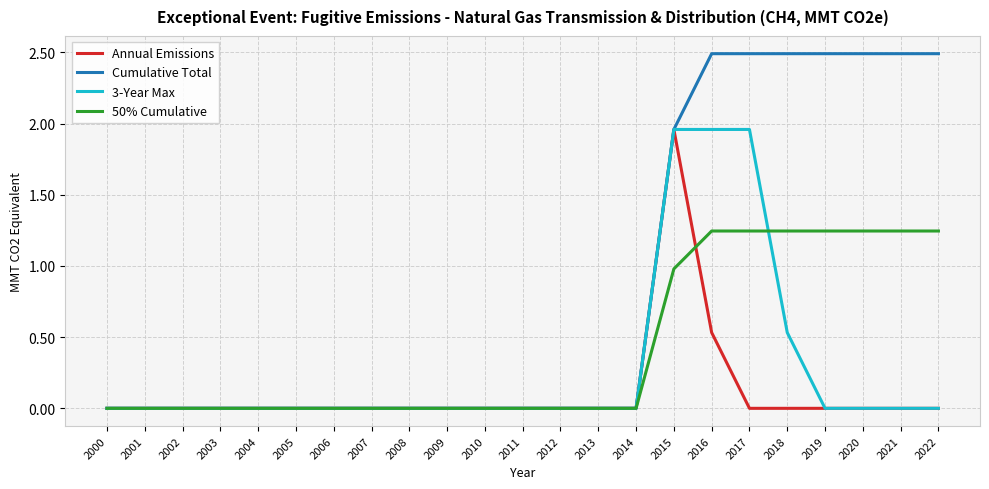

Is it true that Cumulative Total equals -0.8 at 2004?

False